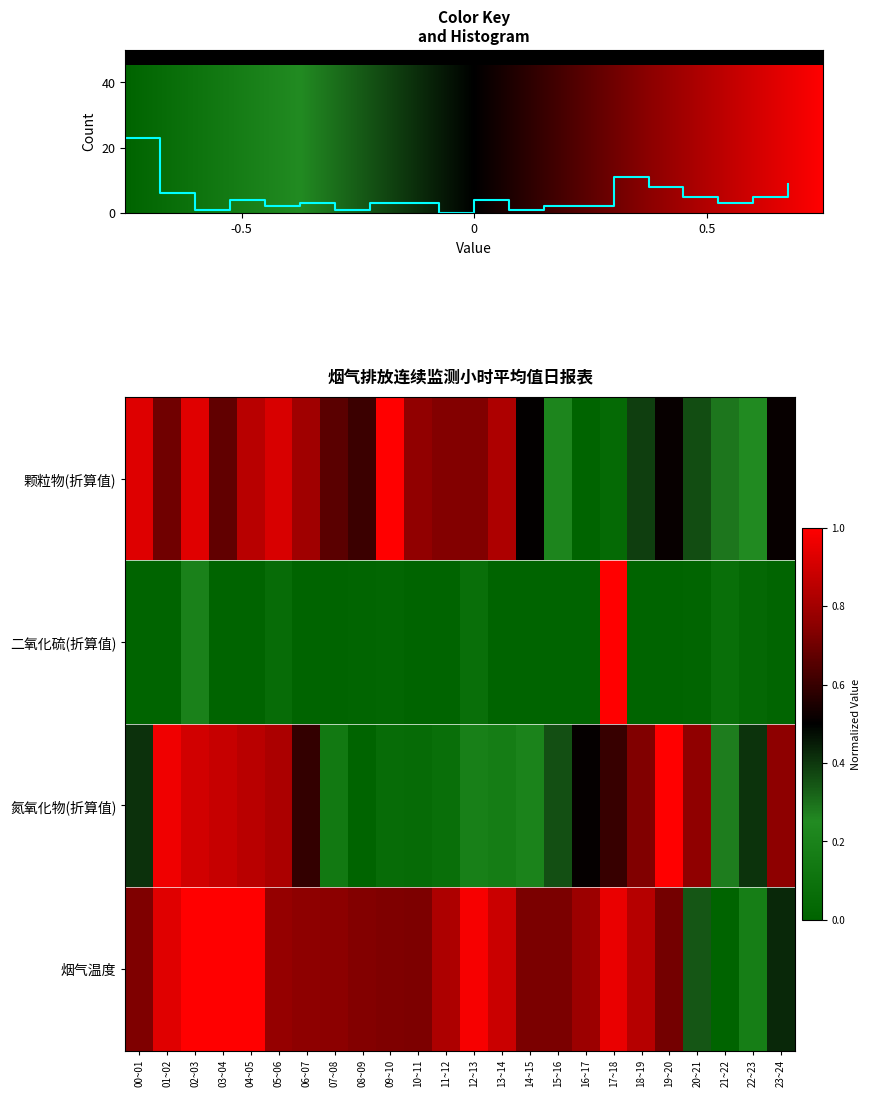

Reading left to right, list all the values displayed in this chart.

颗粒物(折算值): 0.9	0.7	0.9	0.7	0.8	0.9	0.8	0.7	0.6	1.0	0.8	0.7	0.7	0.8	0.5	0.2	0.0	0.0	0.4	0.5	0.4	0.3	0.3	0.5
二氧化硫(折算值): 0.0	0.0	0.2	0.0	0.0	0.1	0.0	0.0	0.0	0.0	0.0	0.0	0.1	0.0	0.0	0.0	0.0	1.0	0.0	0.0	0.0	0.1	0.0	0.0
氮氧化物(折算值): 0.4	1.0	0.9	0.9	0.9	0.8	0.6	0.1	0.0	0.1	0.1	0.1	0.2	0.2	0.2	0.4	0.5	0.6	0.7	1.0	0.8	0.3	0.4	0.8
烟气温度: 0.7	0.9	1.0	1.0	1.0	0.8	0.8	0.8	0.7	0.7	0.7	0.8	1.0	0.9	0.7	0.7	0.8	1.0	0.8	0.7	0.3	0.0	0.2	0.4